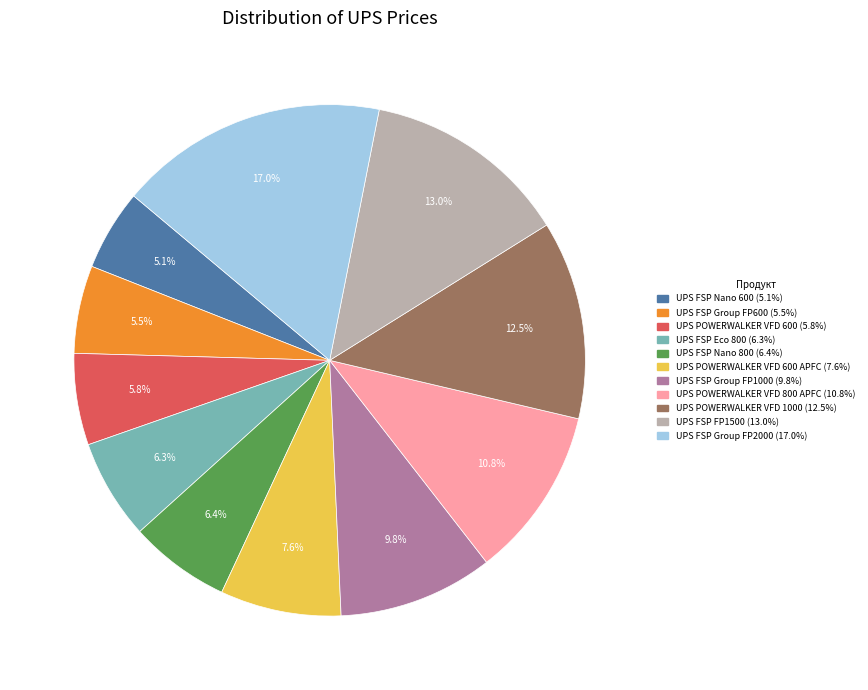

Is there a majority slice in this chart?

No